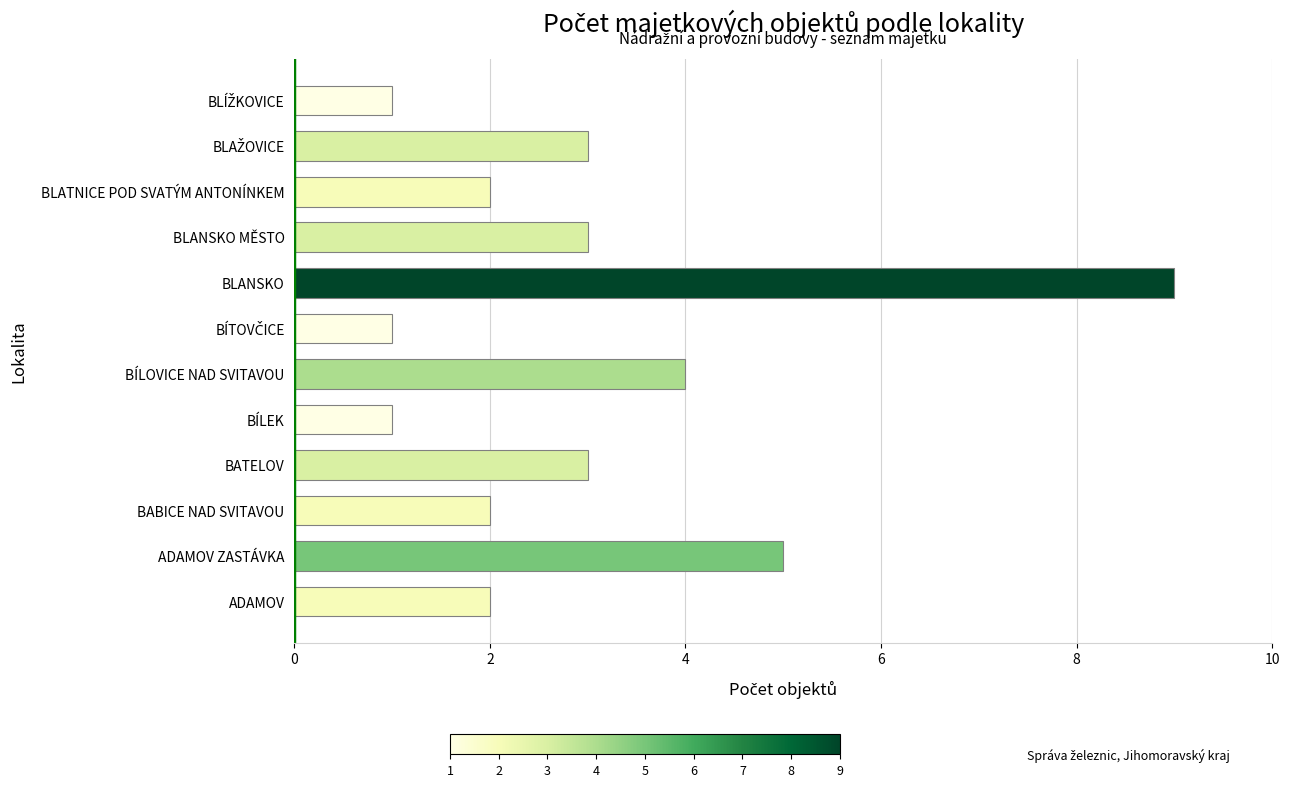

How many bars are there in total?

12